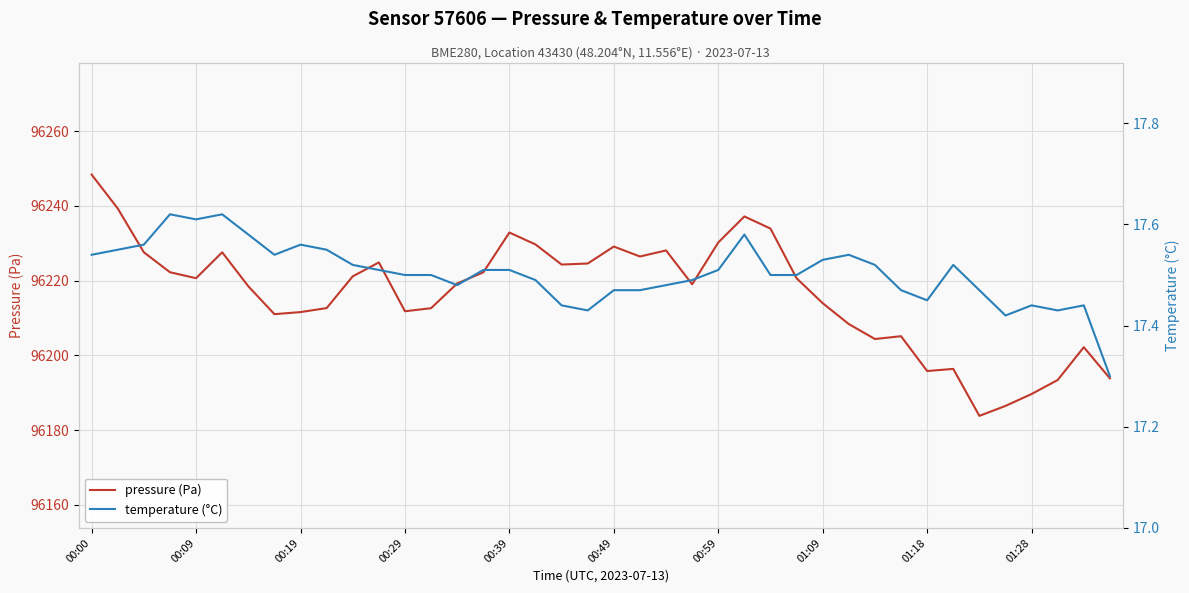

Where is temperature (°C) nearest to the value 17?

39